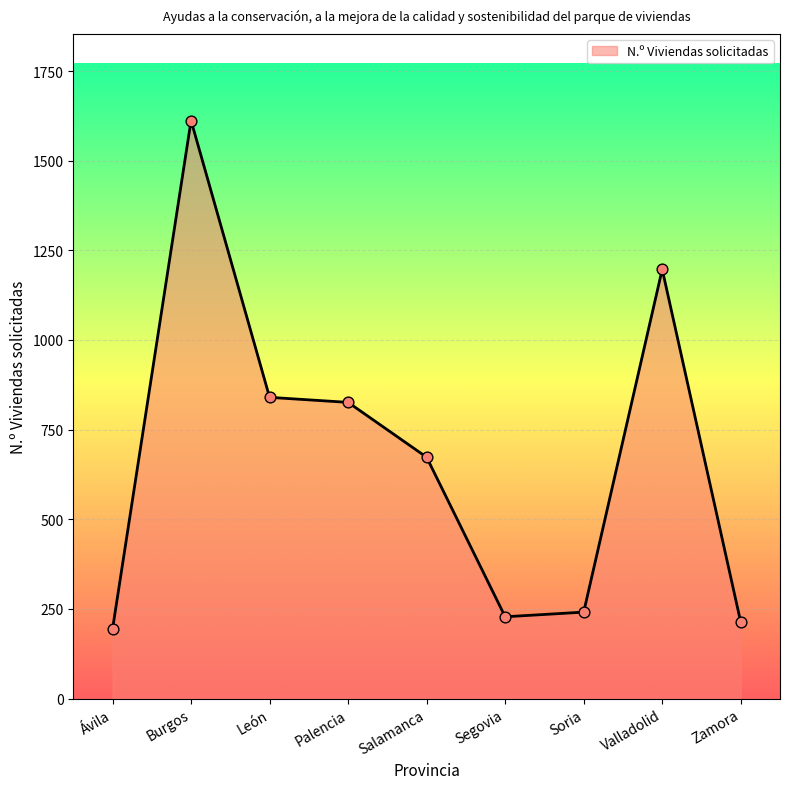

What is the change in value from Ávila to Palencia?

+632